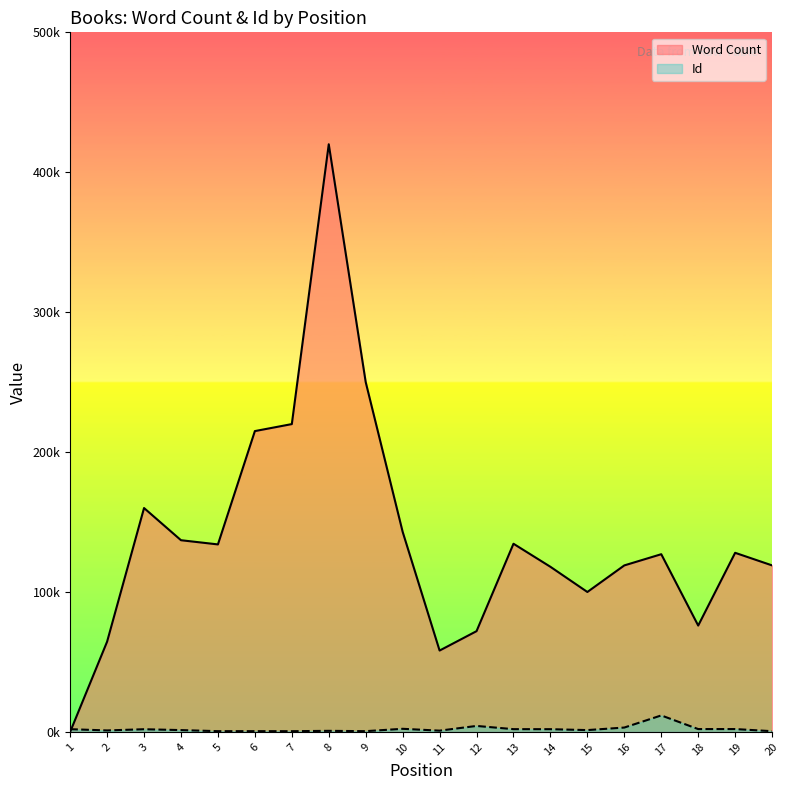

What is the difference between the second highest and minimum values in the Id series?

3761